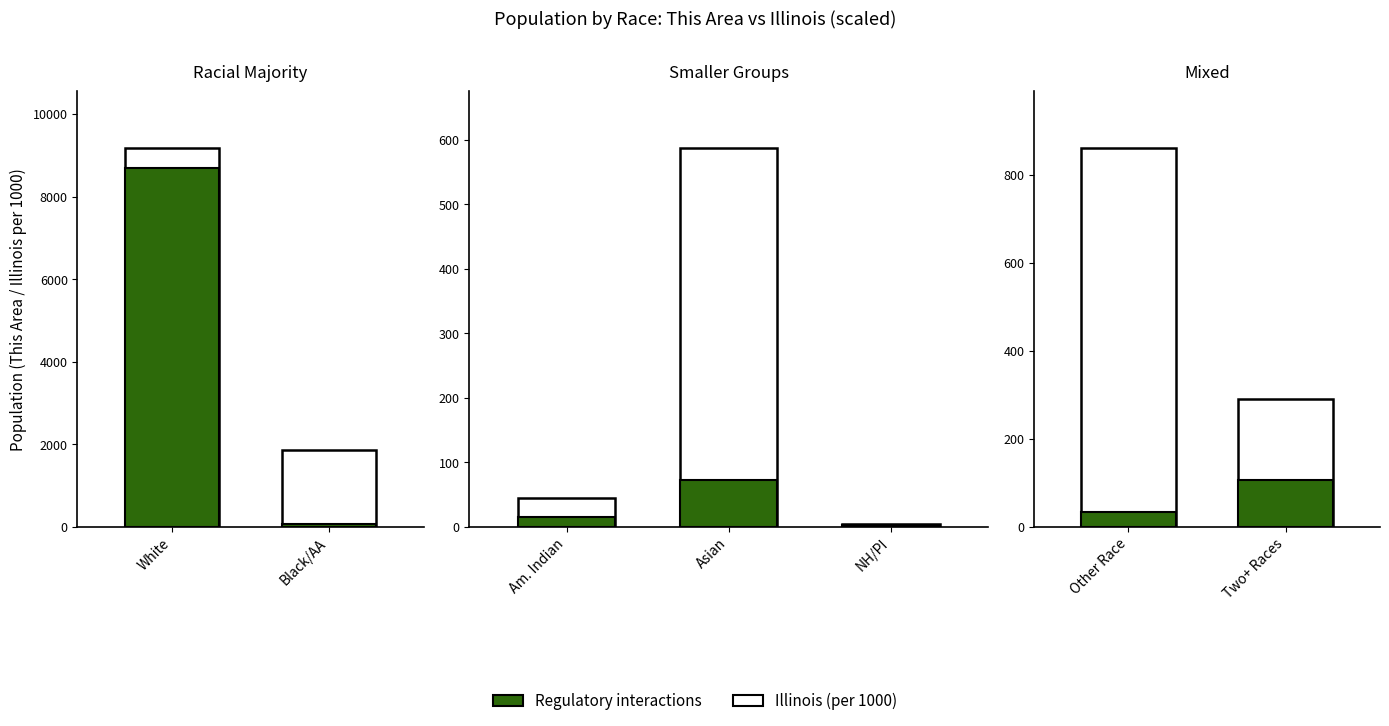

Does the chart contain stacked bars?

No